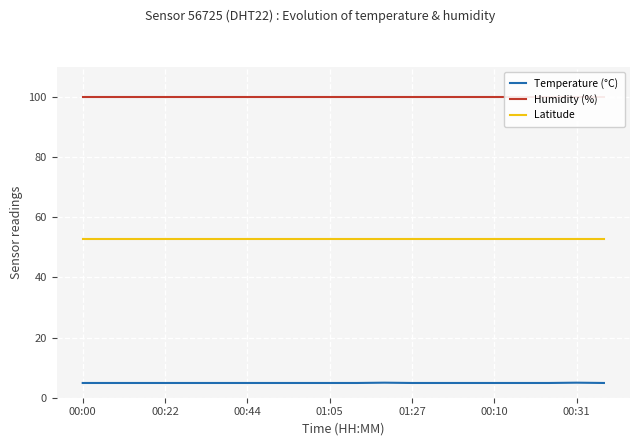

What is the average value of the Temperature (°C) series?

4.9